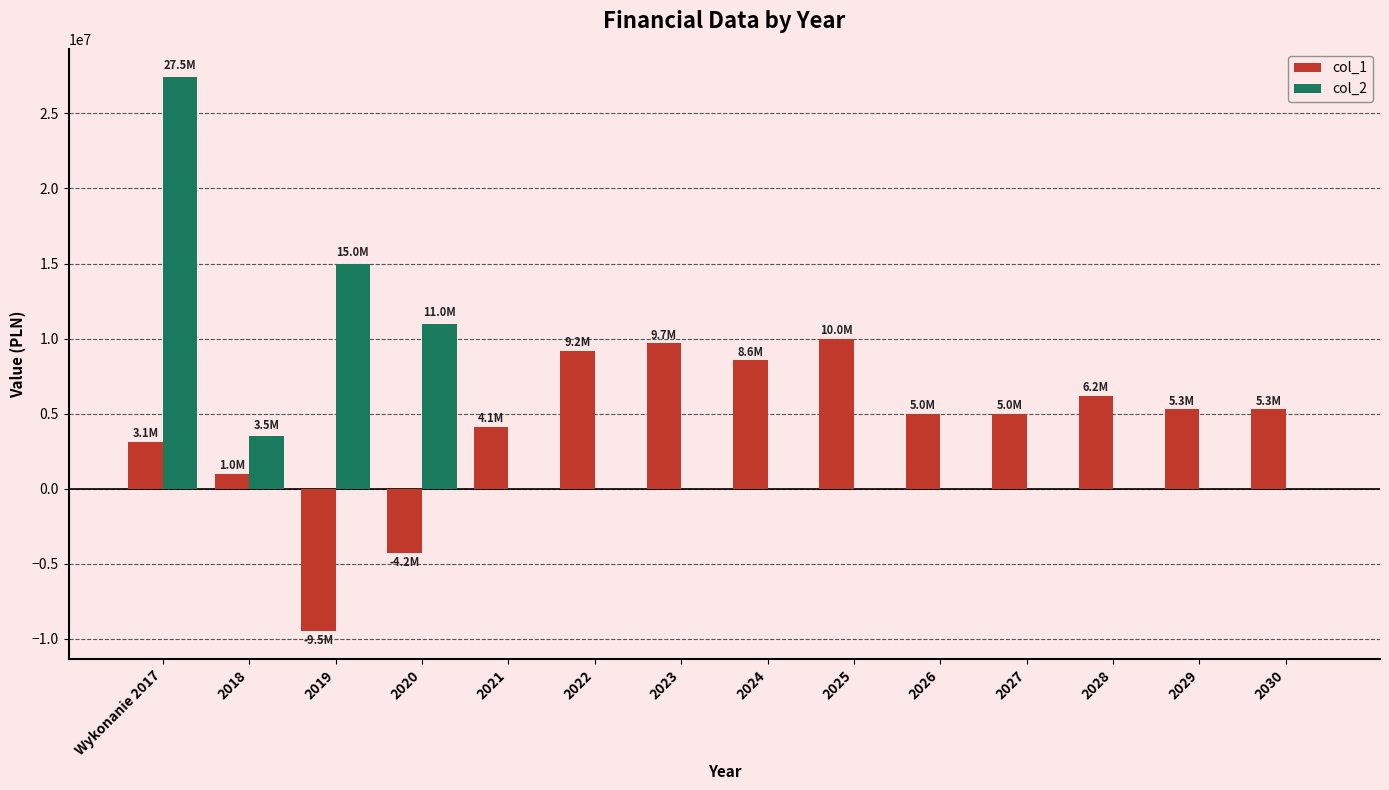

The col_1 series shows 1000000.0 at 2018. True or false?

True